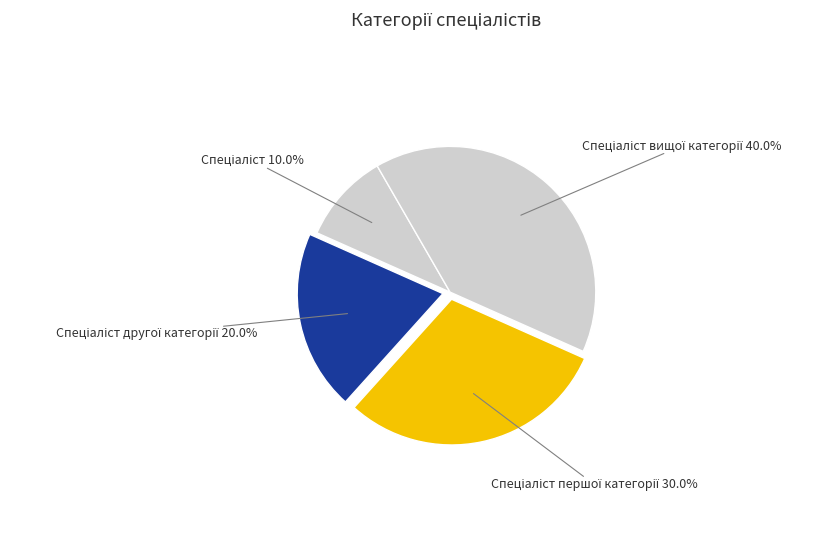

Is there any slice that represents more than half of the pie?

No